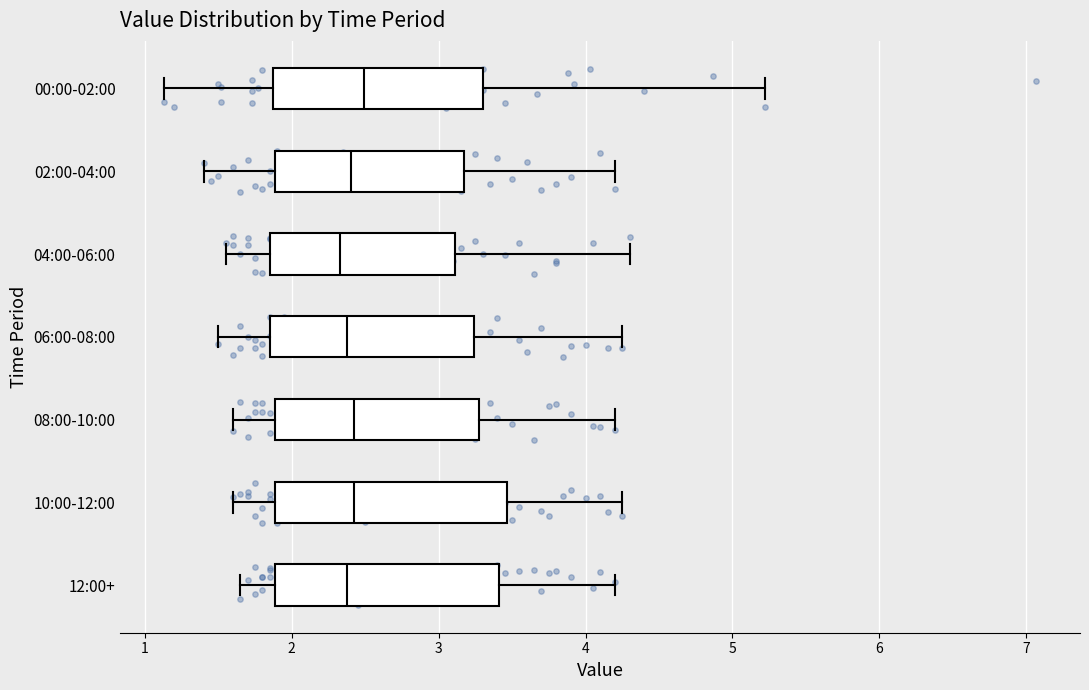

Where does the left whisker of the box for 06:00-08:00 end on the x-axis? The values are not printed on the chart, so give them approximately, as read against the axis.

1.5